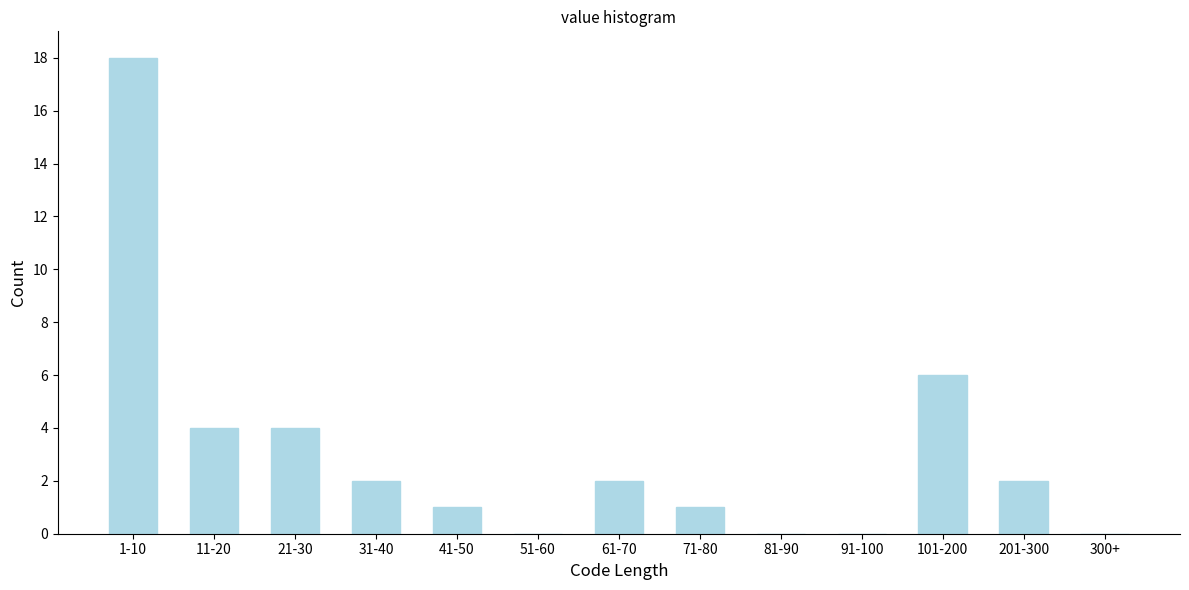

Reading left to right, list all the values displayed in this chart.

1-10=18	11-20=4	21-30=4	31-40=2	41-50=1	51-60=0	61-70=2	71-80=1	81-90=0	91-100=0	101-200=6	201-300=2	300+=0